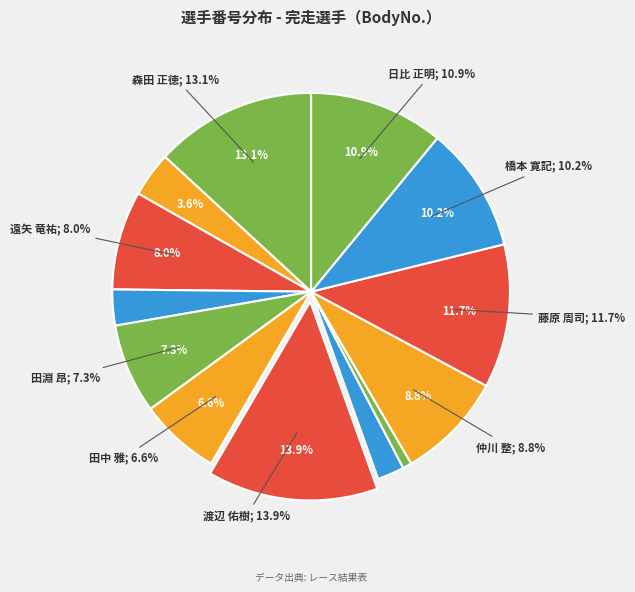

Is 仲川 整 the majority of the pie?

No